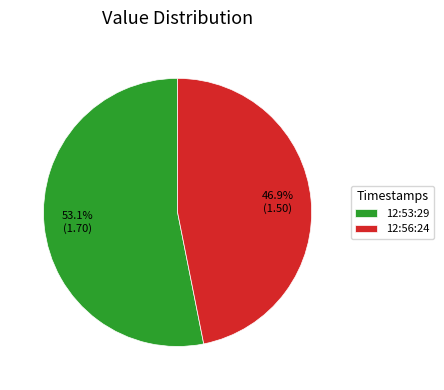

Between 12:53:29 and 12:56:24, which is larger?

12:53:29